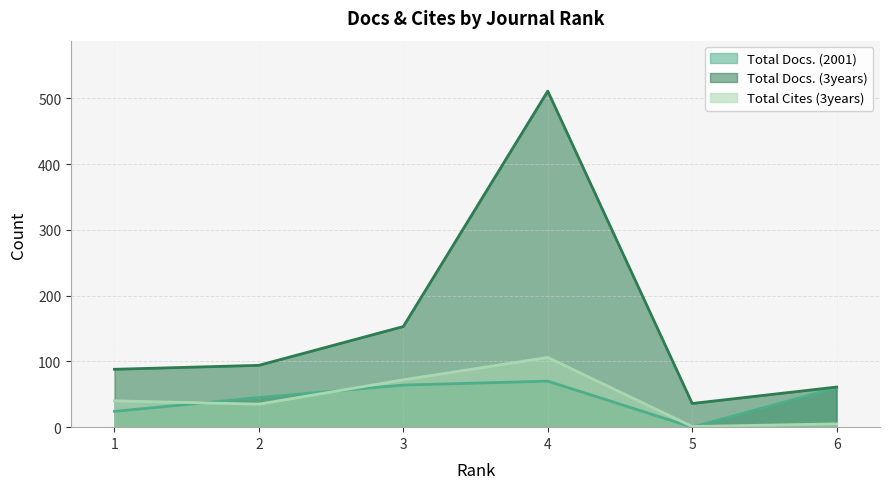

True or false: Total Docs. (3years) and Total Docs. (2001) intersect in this chart.

False